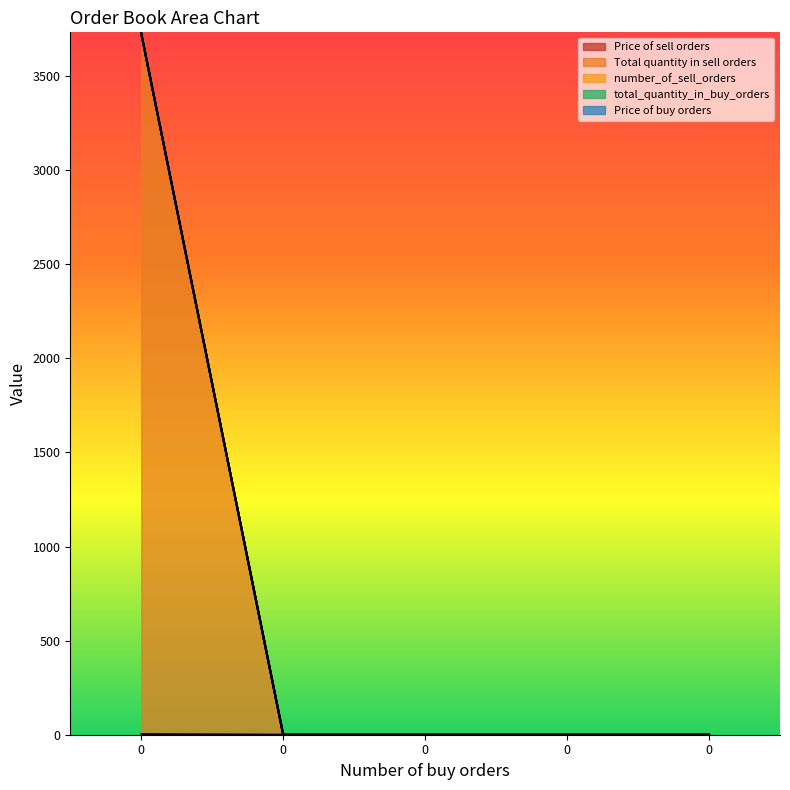

Which series has the largest range (max minus min)?

number_of_sell_orders